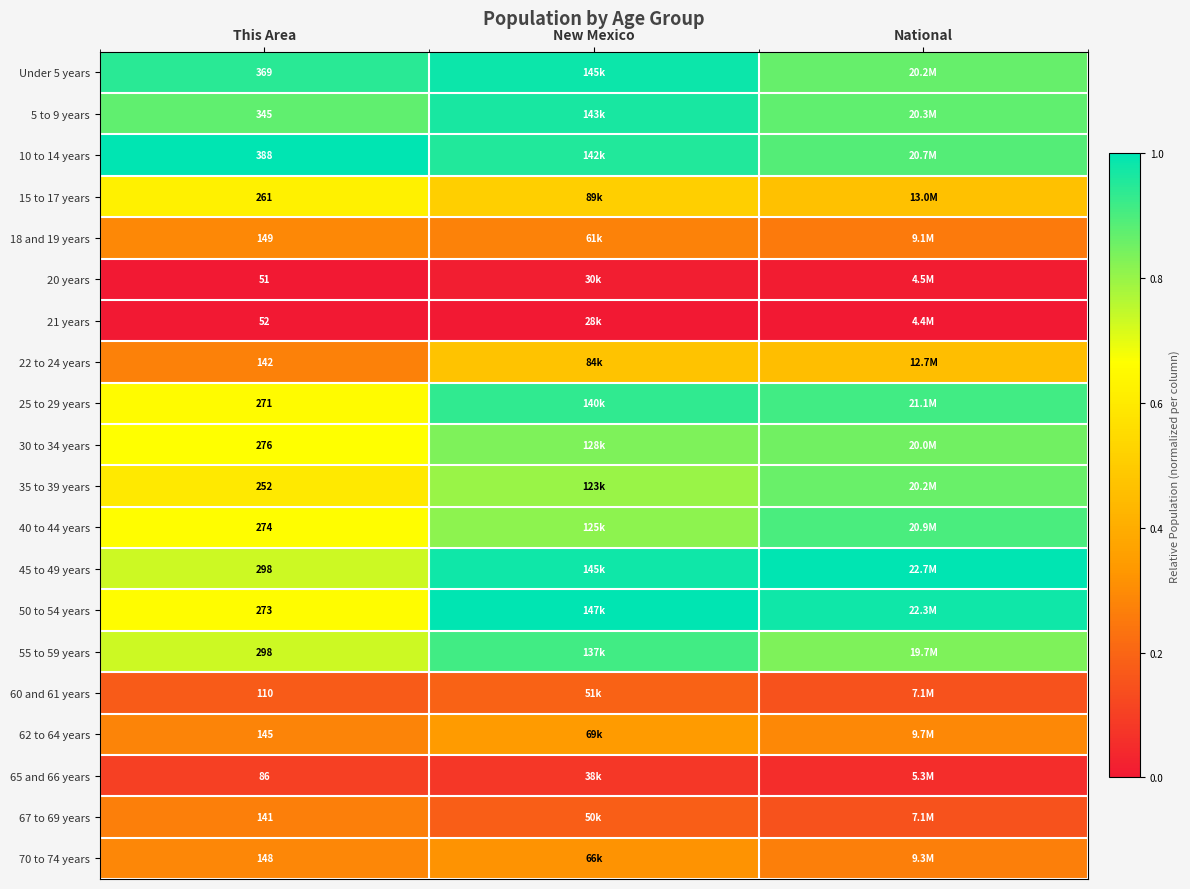

At This Area, list the series in order from largest to smallest.

10 to 14 years, Under 5 years, 5 to 9 years, 45 to 49 years, 55 to 59 years, 30 to 34 years, 40 to 44 years, 50 to 54 years, 25 to 29 years, 15 to 17 years, 35 to 39 years, 18 and 19 years, 70 to 74 years, 62 to 64 years, 22 to 24 years, 67 to 69 years, 60 and 61 years, 65 and 66 years, 21 years, 20 years